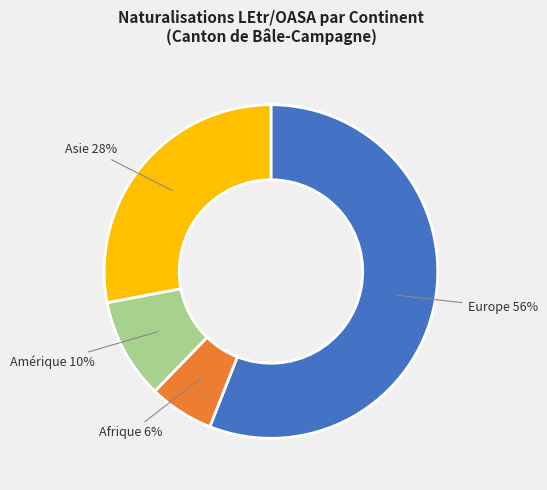

Is there a majority slice in this chart?

Yes